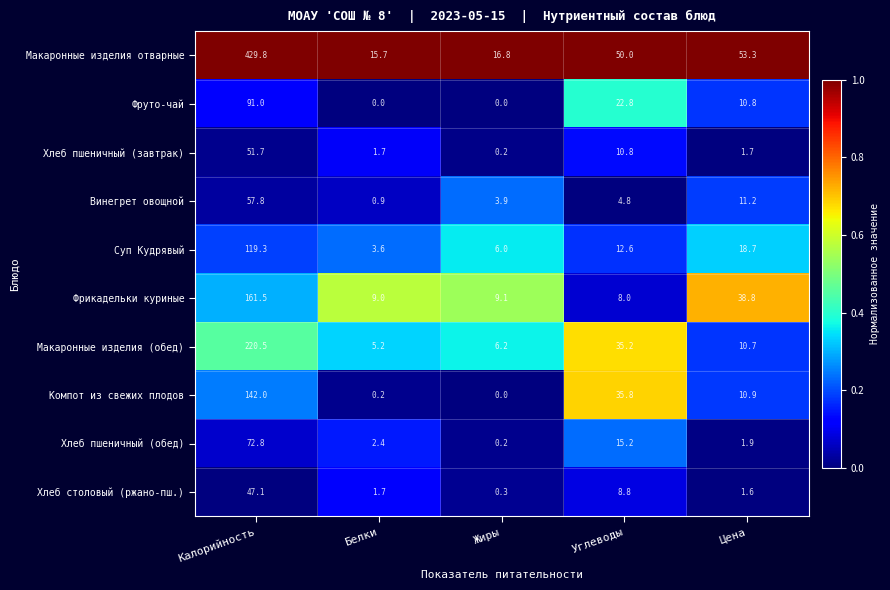

List the series in order of their peak value, lowest first.

Хлеб столовый (ржано-пш.), Хлеб пшеничный (завтрак), Винегрет овощной, Хлеб пшеничный (обед), Фруто-чай, Суп Кудрявый, Компот из свежих плодов, Фрикадельки куриные, Макаронные изделия (обед), Макаронные изделия отварные